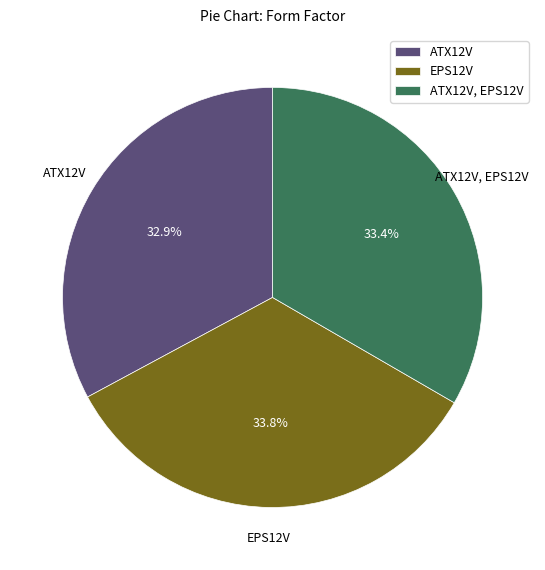

Between EPS12V and ATX12V, which is larger?

EPS12V